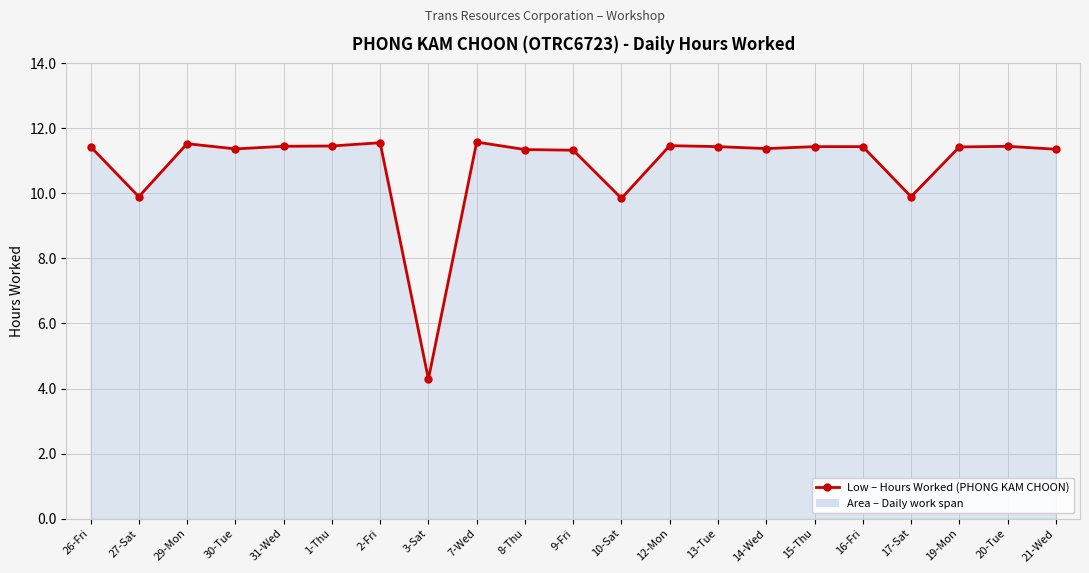

What is the sum of the values at 26-Fri and 8-Thu?

22.8